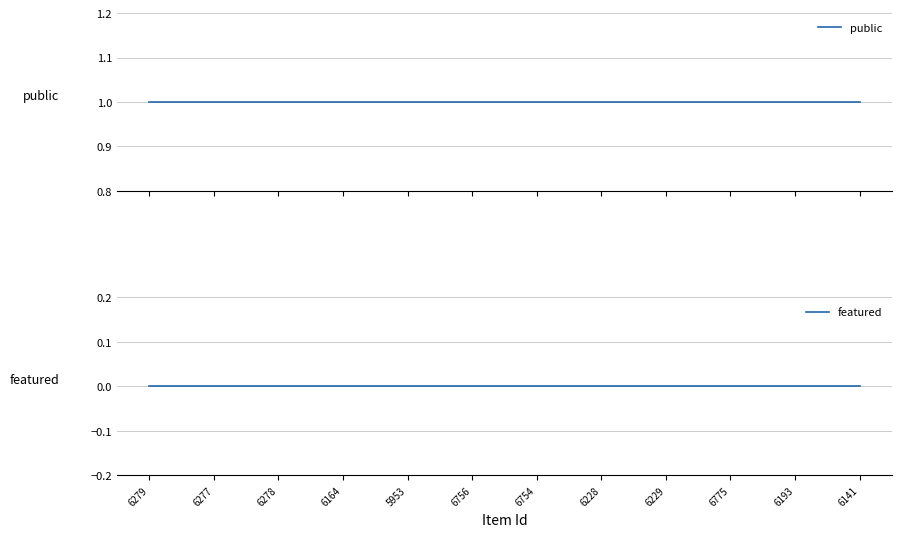

Which has a higher value, 6228 or 6229?

6228